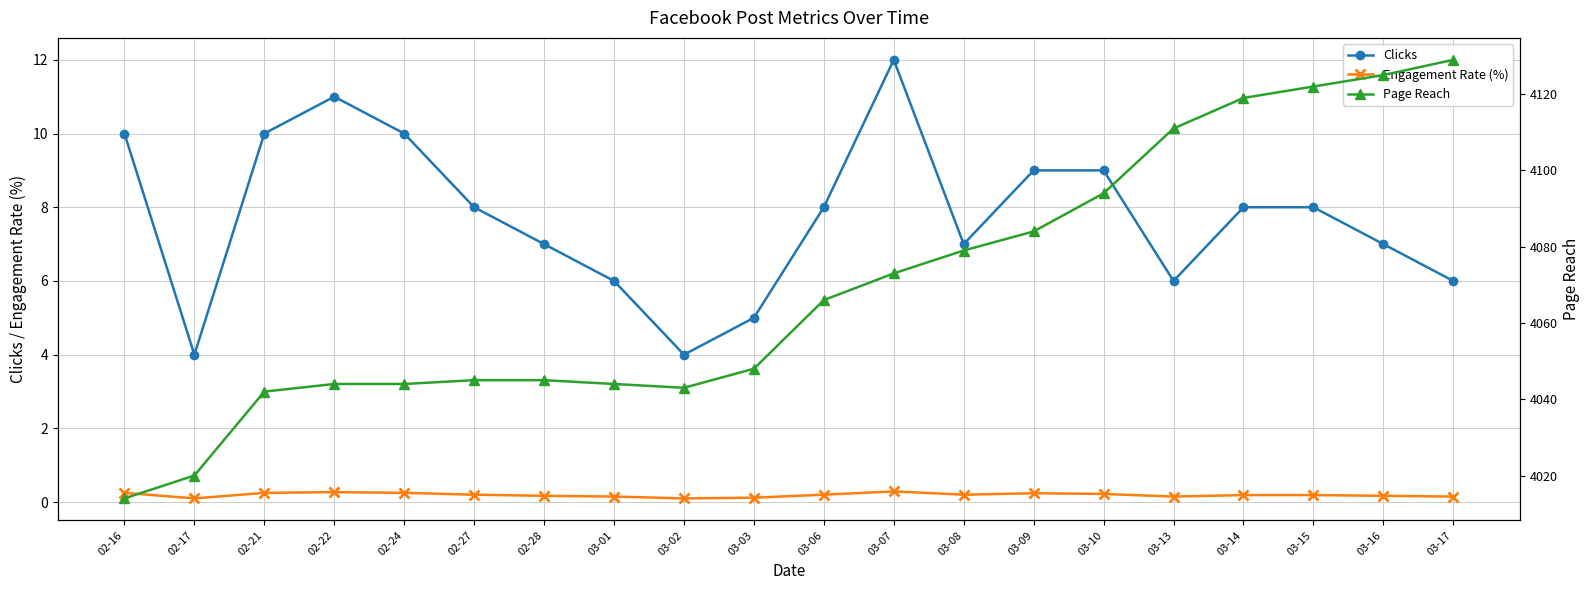

Count the Clicks values in the range 6 to 10.

15